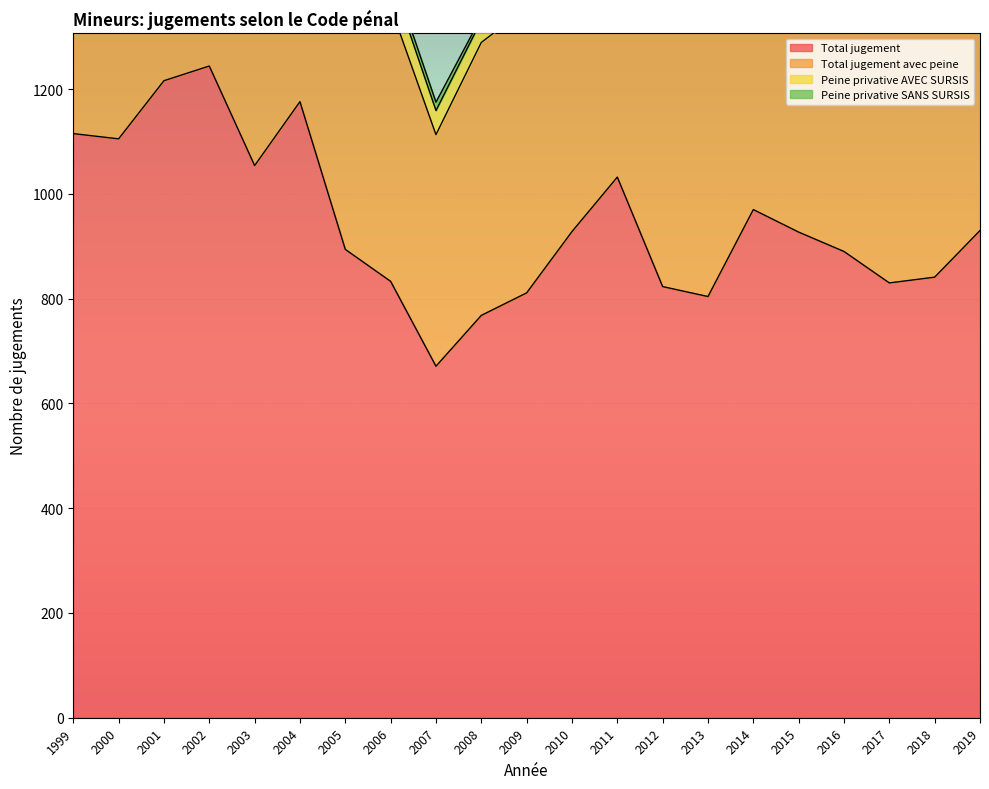

True or false: Total jugement and Total jugement avec peine cross at least once.

False